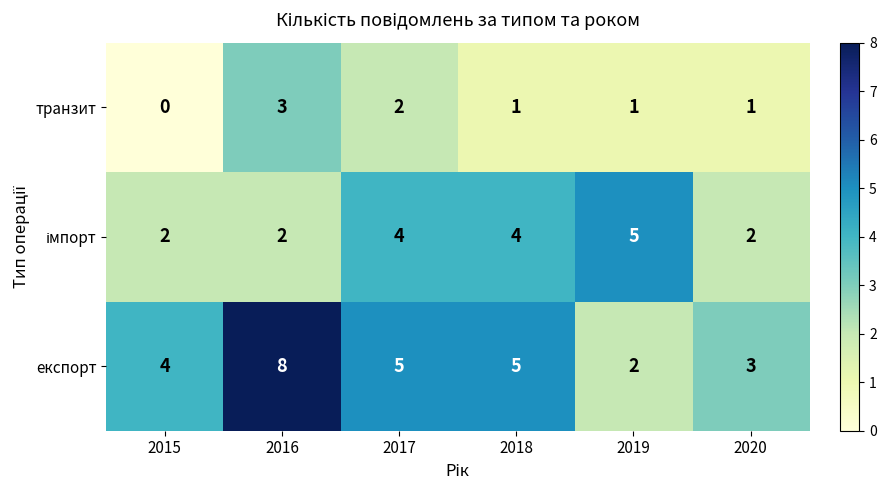

At which category does the chart reach its minimum across all series?

2015